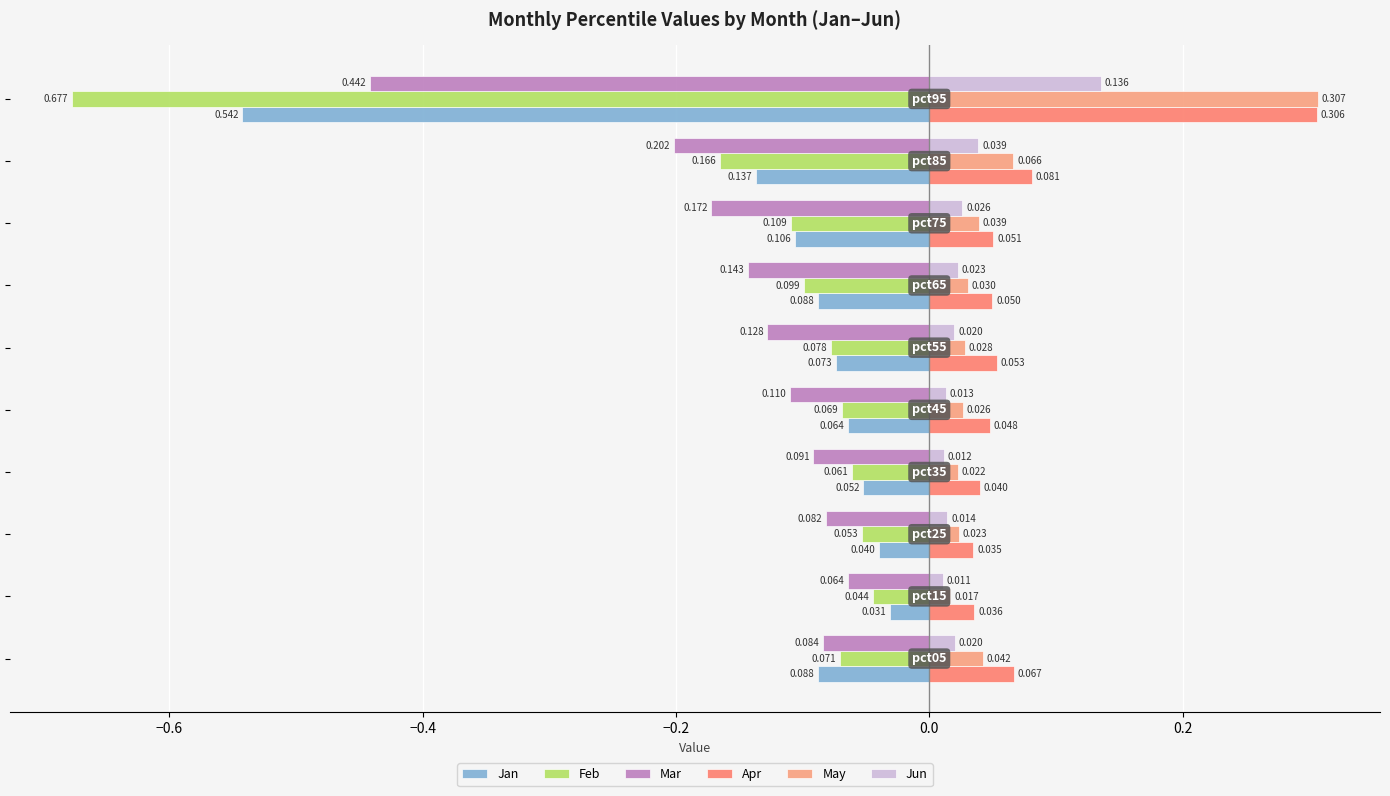

What is the greatest value displayed?

0.3